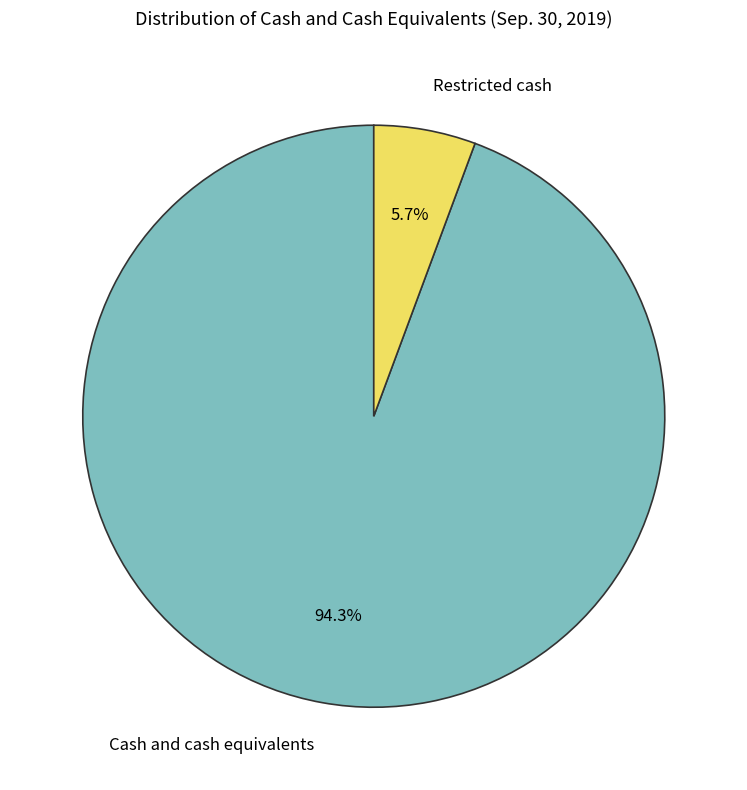

Rank the categories by value from highest to lowest.

Cash and cash equivalents, Restricted cash